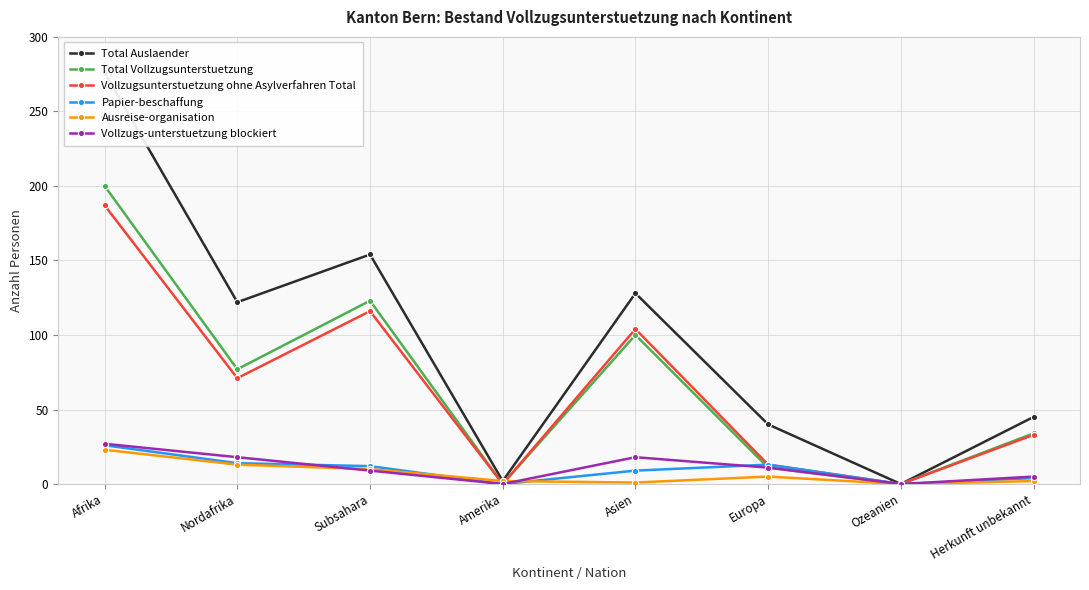

True or false: Ausreise-organisation and Total Auslaender cross at least once.

False